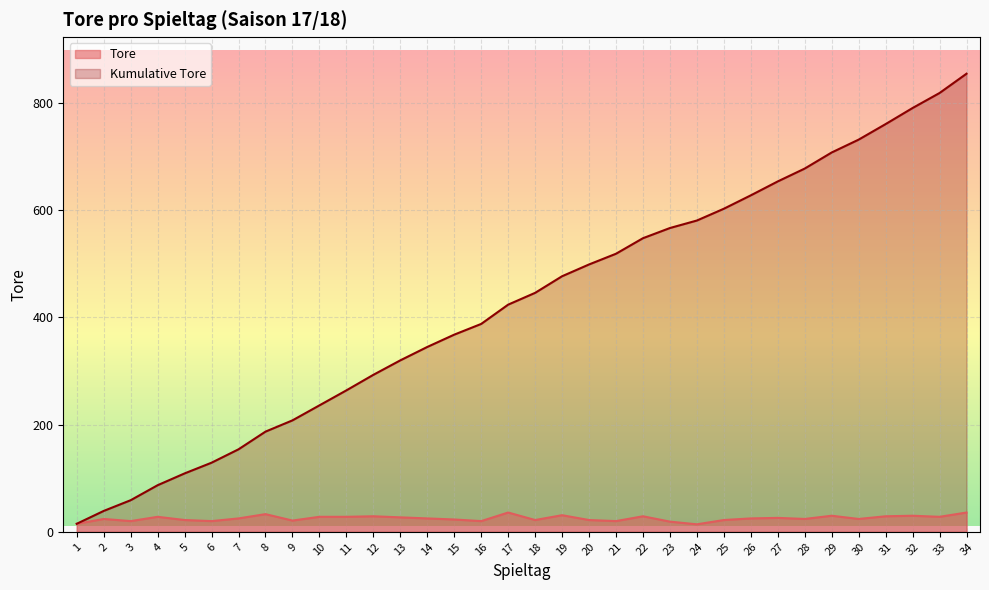

Which series changed the most between 10 and 30?

Kumulative Tore